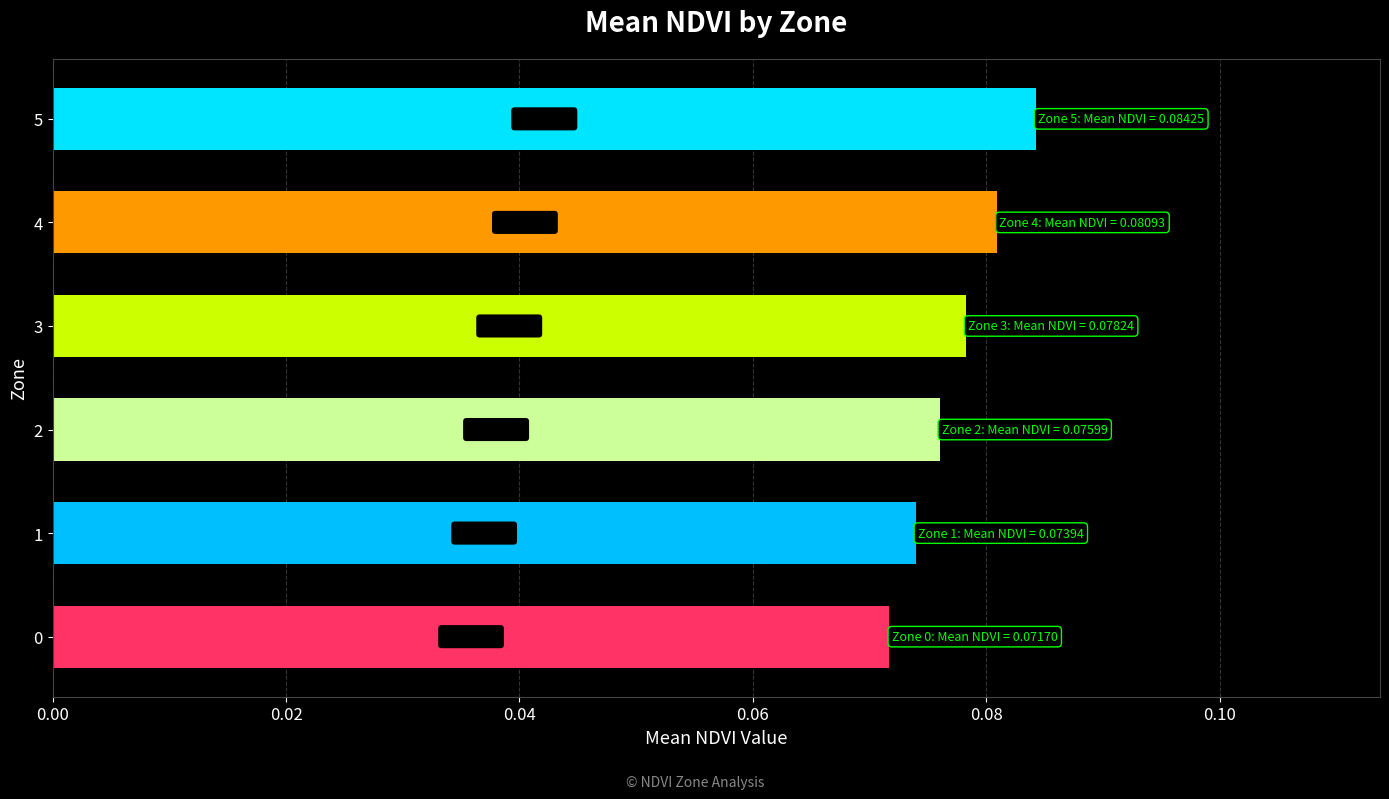

Are the bars grouped side by side (vs. stacked)?

No